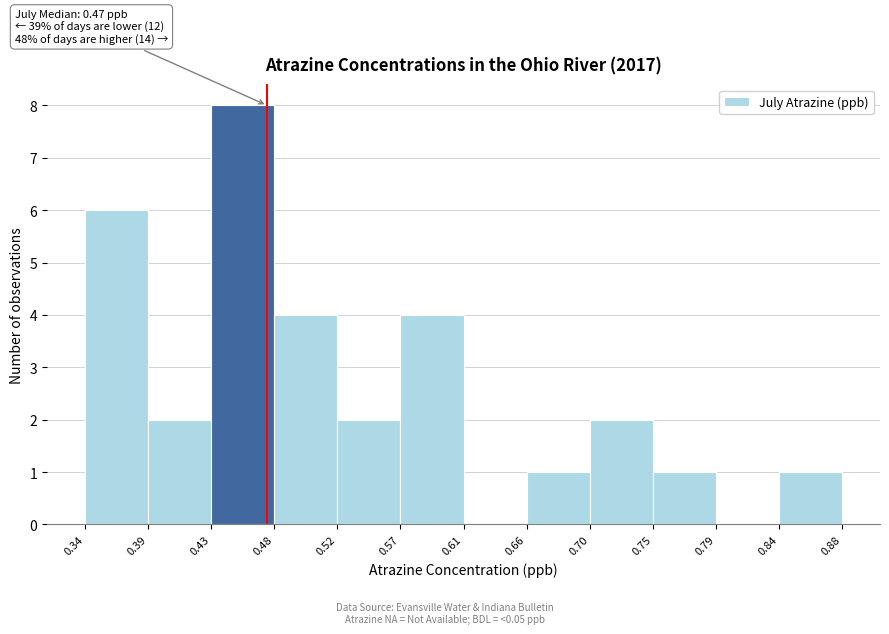

Over which range of the x-axis is the bar tallest?

0.43 to 0.48